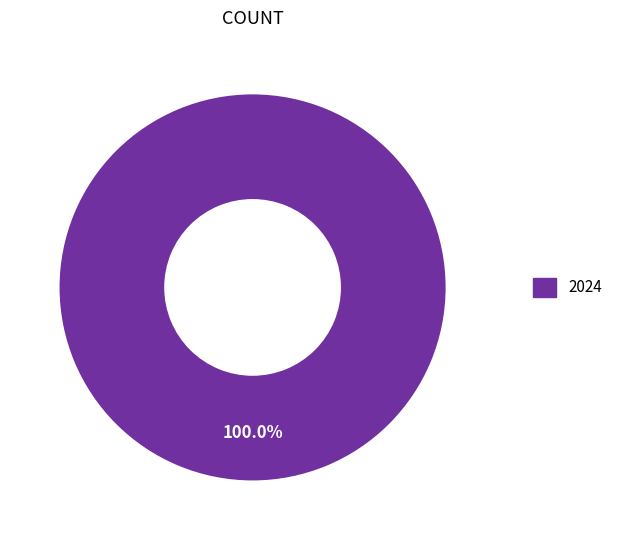

Rank the categories by value from highest to lowest.

2024